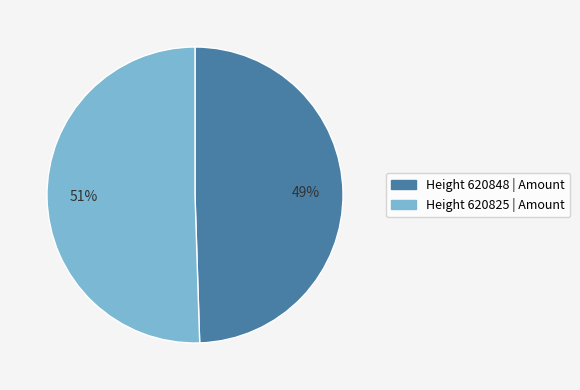

Which category has the biggest portion of the pie?

Height 620825 | Amount